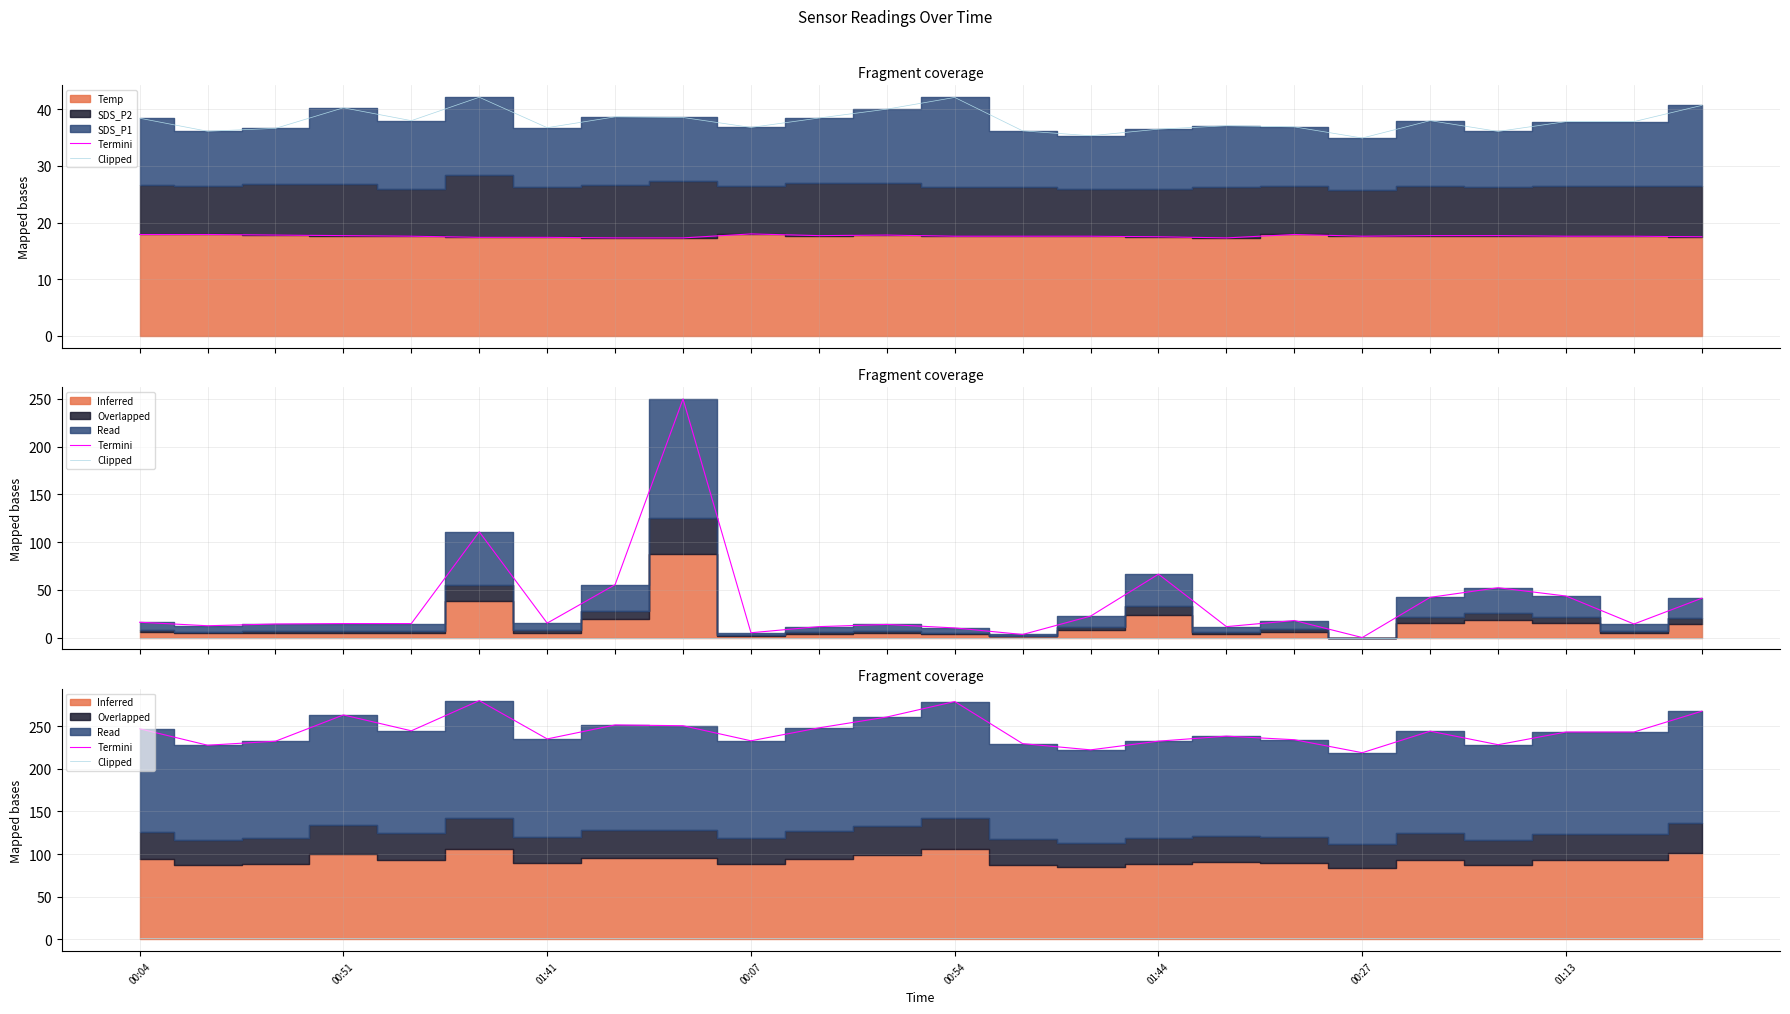

What value does the Clipped series have at 00:27?

1.0